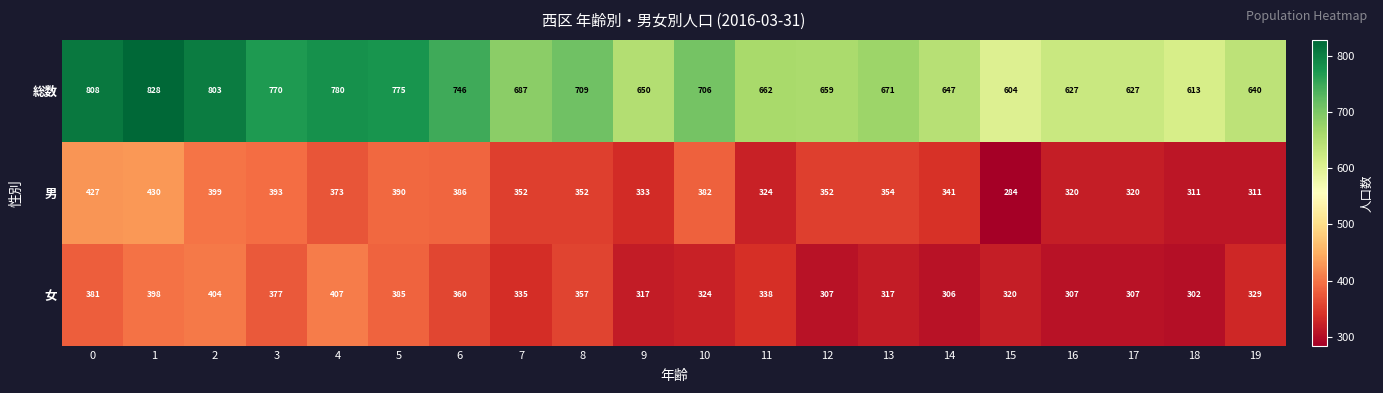

What is the total value across all series at 11?

1324